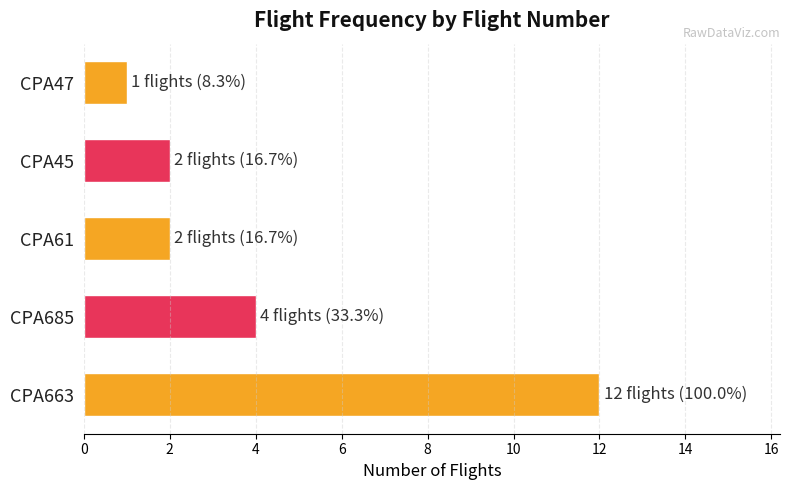

True or false: the data shows 12 at CPA663.

True